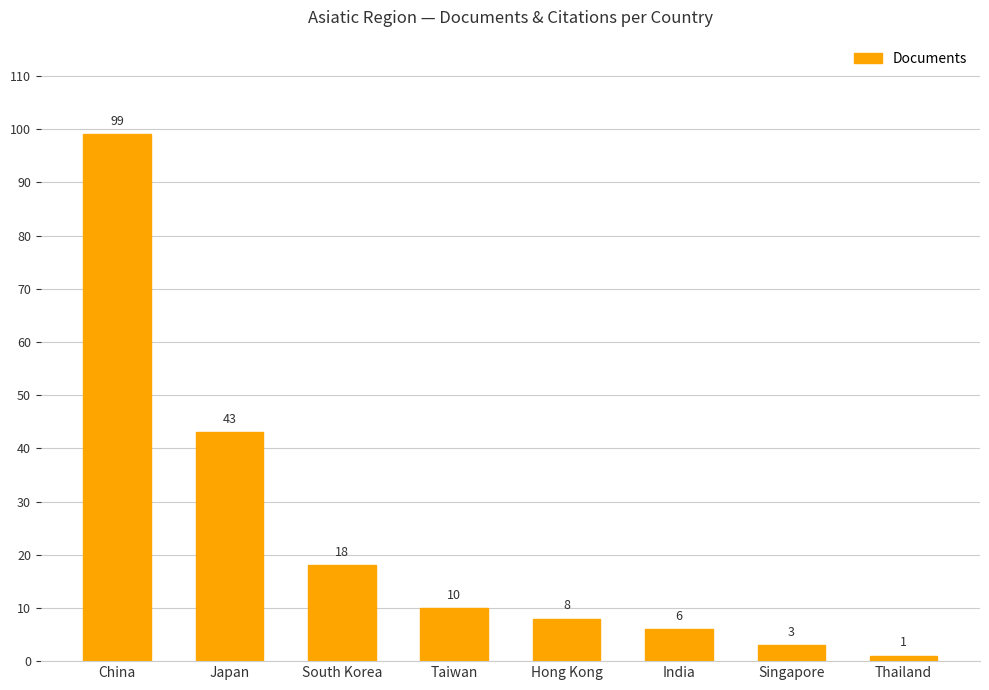

Is it true that the value at South Korea is 18?

True